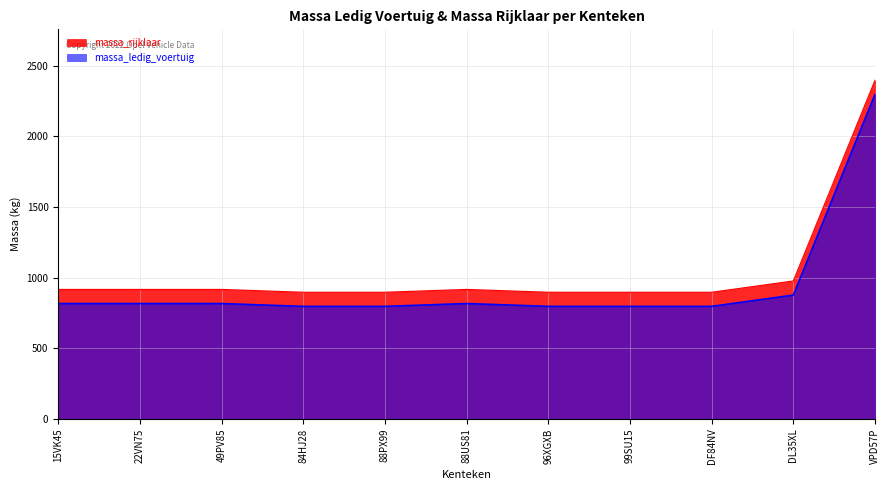

What is the difference between the highest and lowest values at DF84NV?

100